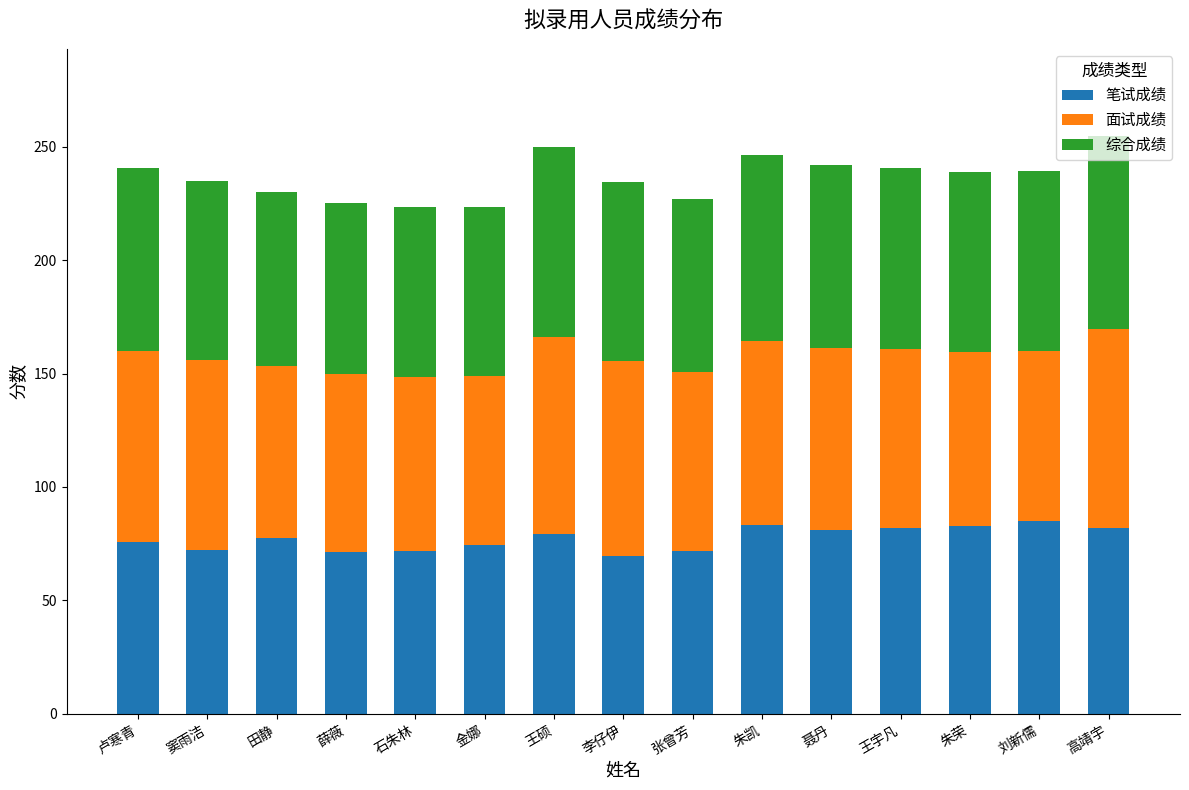

The 笔试成绩 series shows 41.7 at 金娜. True or false?

False